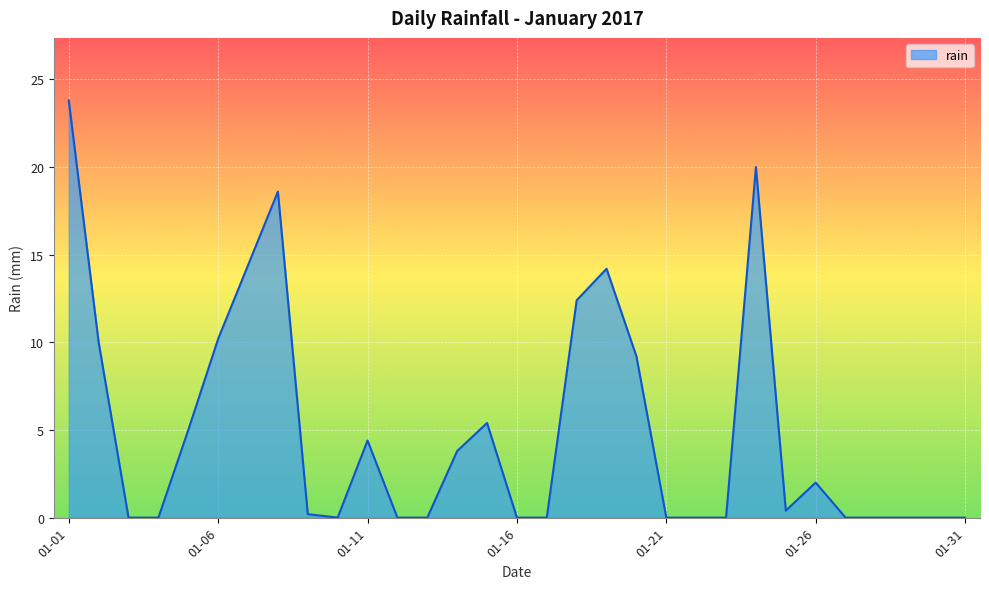

What is the greatest value displayed?

23.8